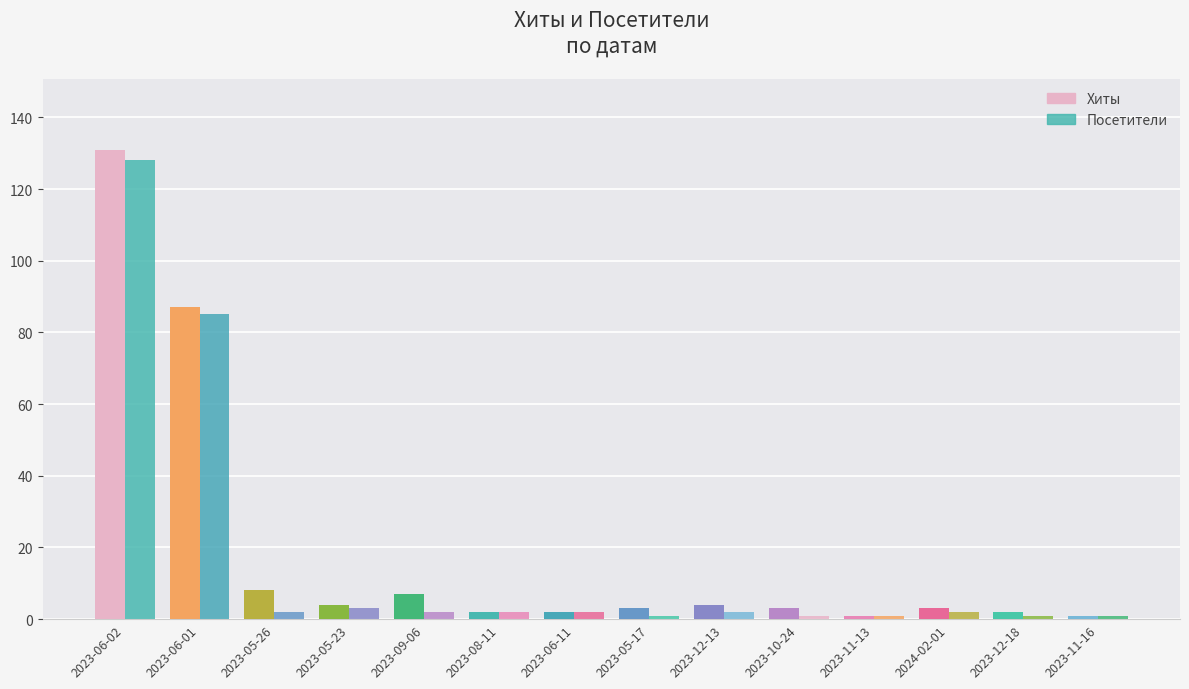

What is the difference between the second highest and second lowest values in the Хиты series?

86